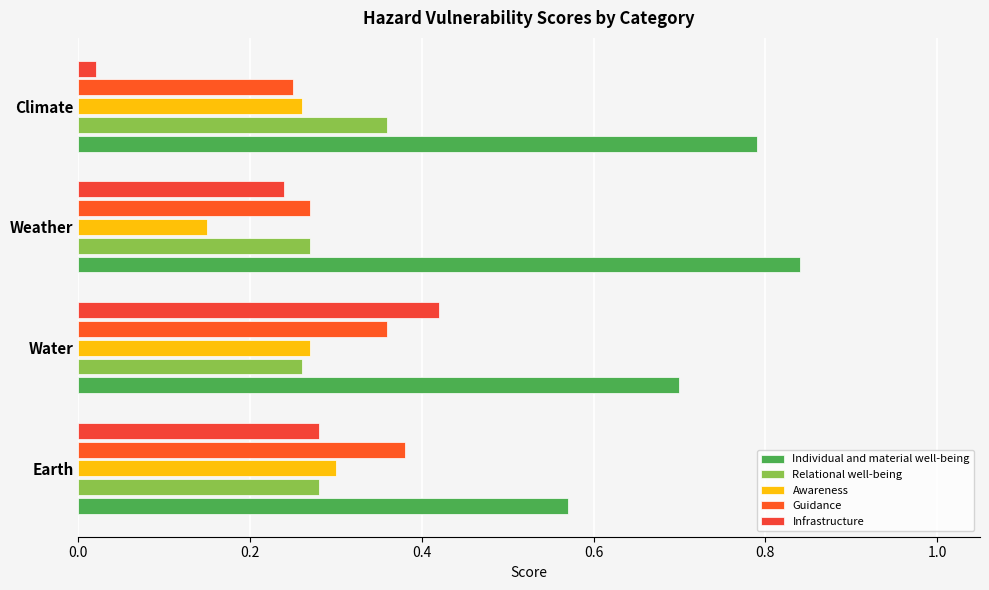

Rank the categories by Awareness value from highest to lowest.

Earth, Water, Climate, Weather